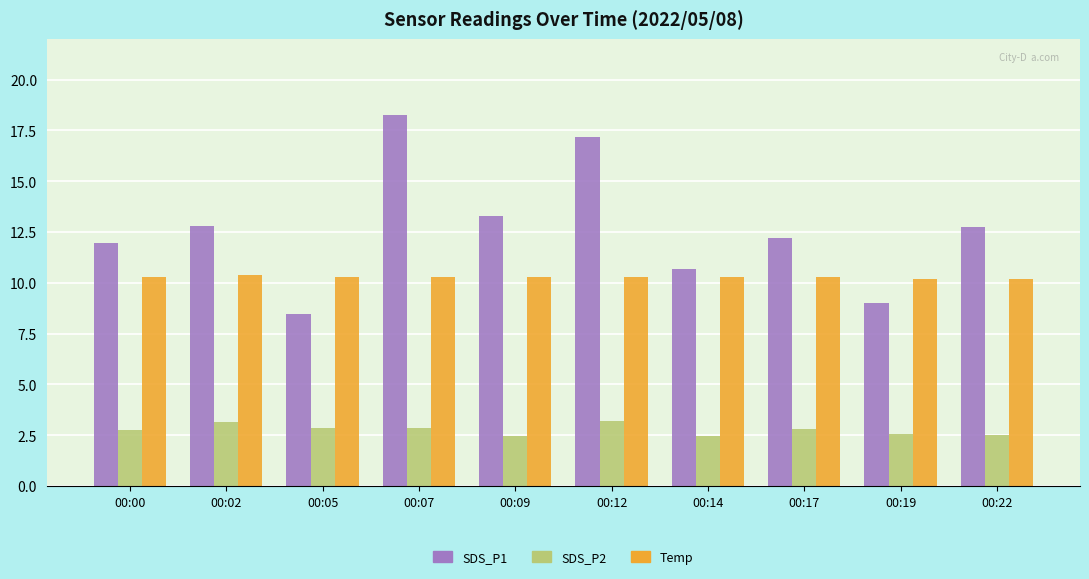

Which series has the widest spread of values?

SDS_P1